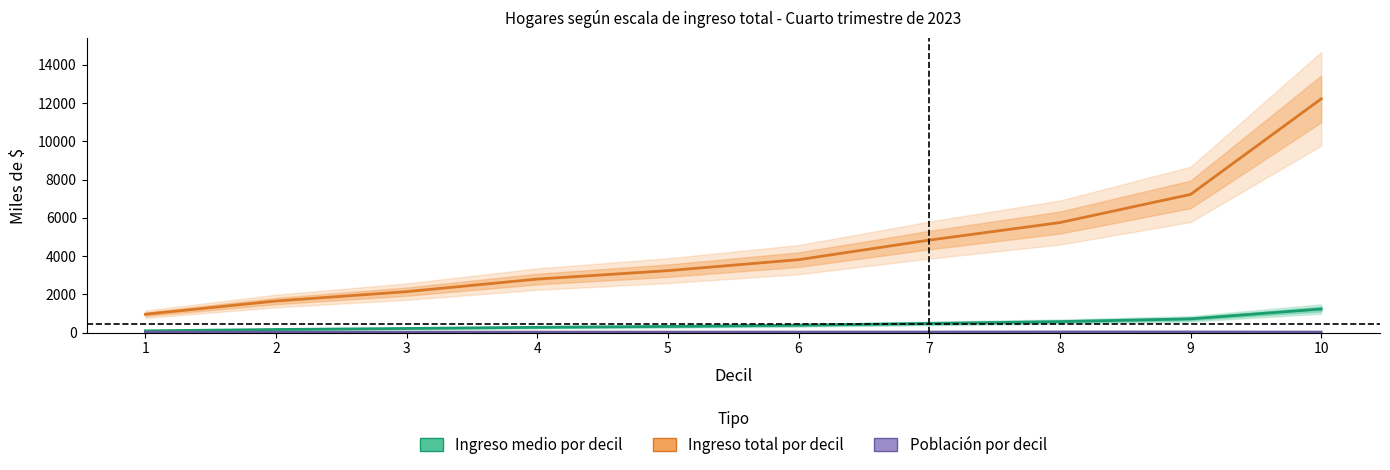

What is the spread (max minus min) of values at 7?

4804.2